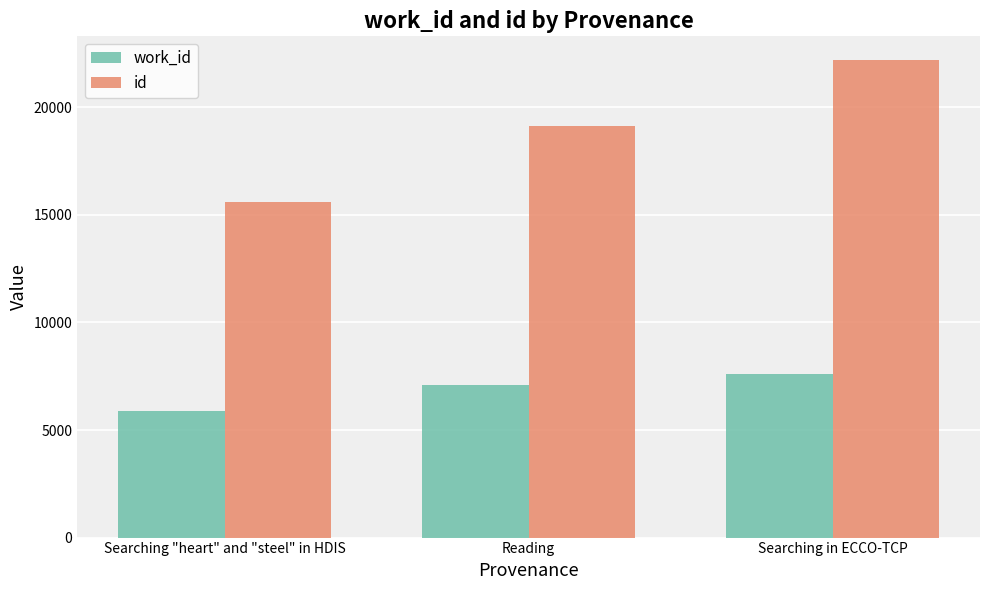

What position from the right is Searching in ECCO-TCP?

1